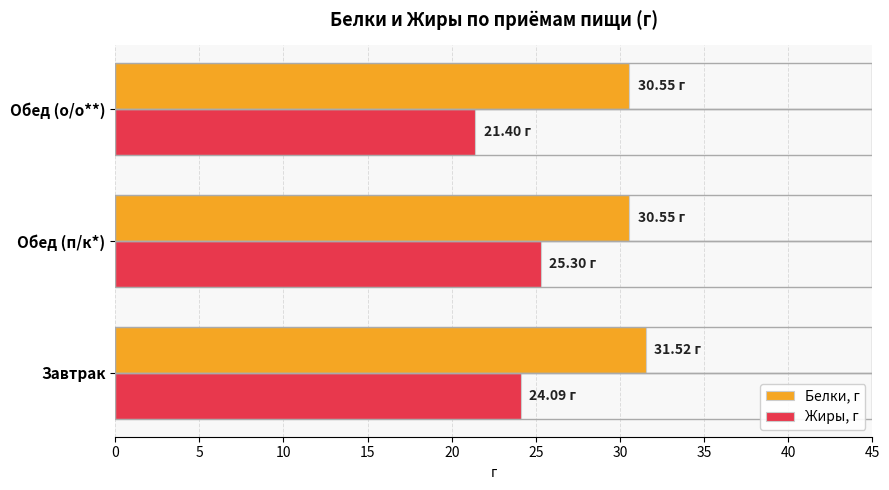

Which series has the largest total across all categories?

Белки, г